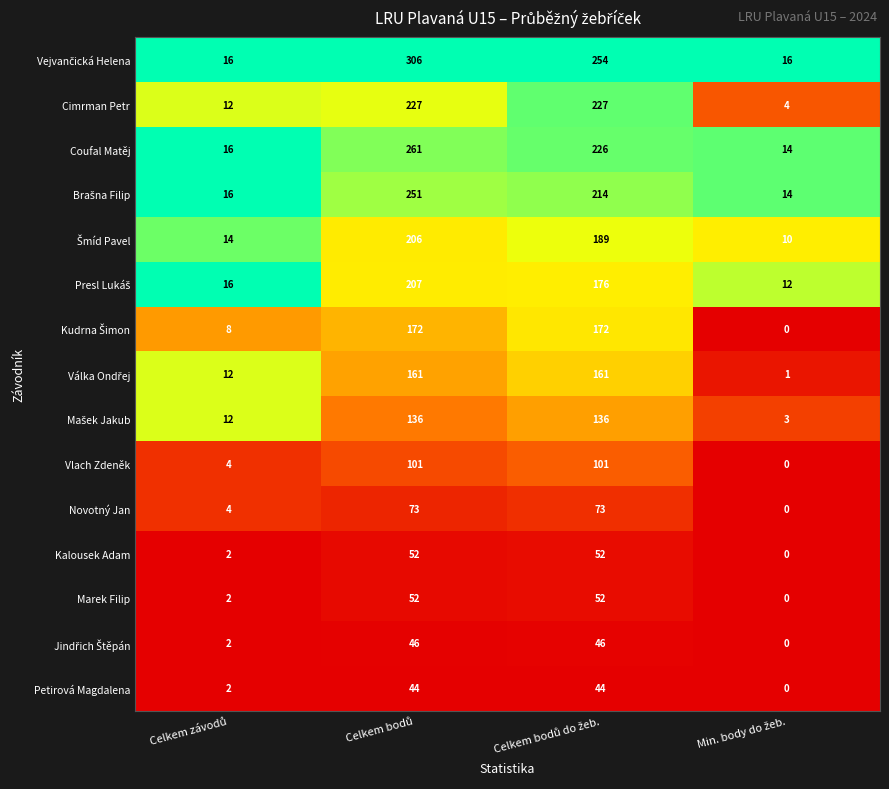

At how many categories does at least one series exceed 0?

4